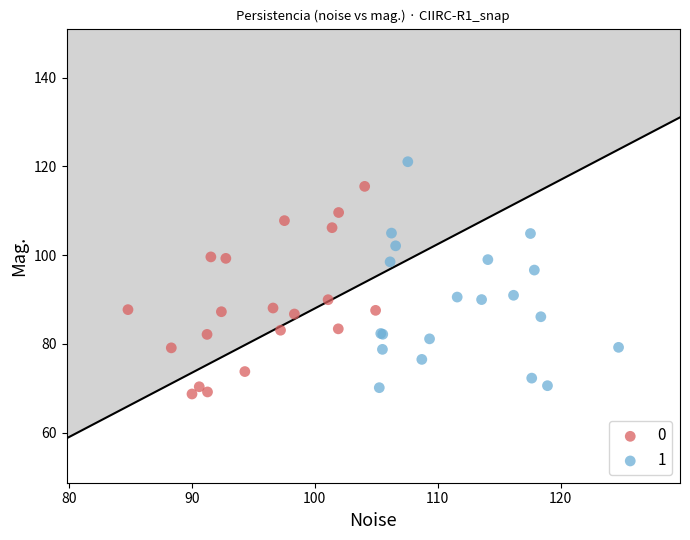

Which series contains the highest Y value?

1